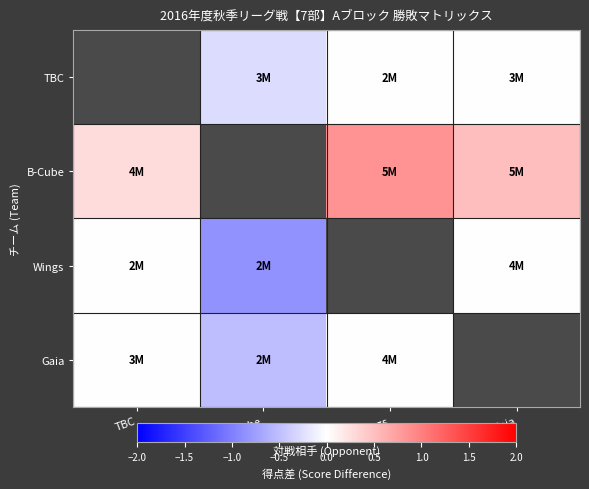

Which series has the widest spread of values?

Wings